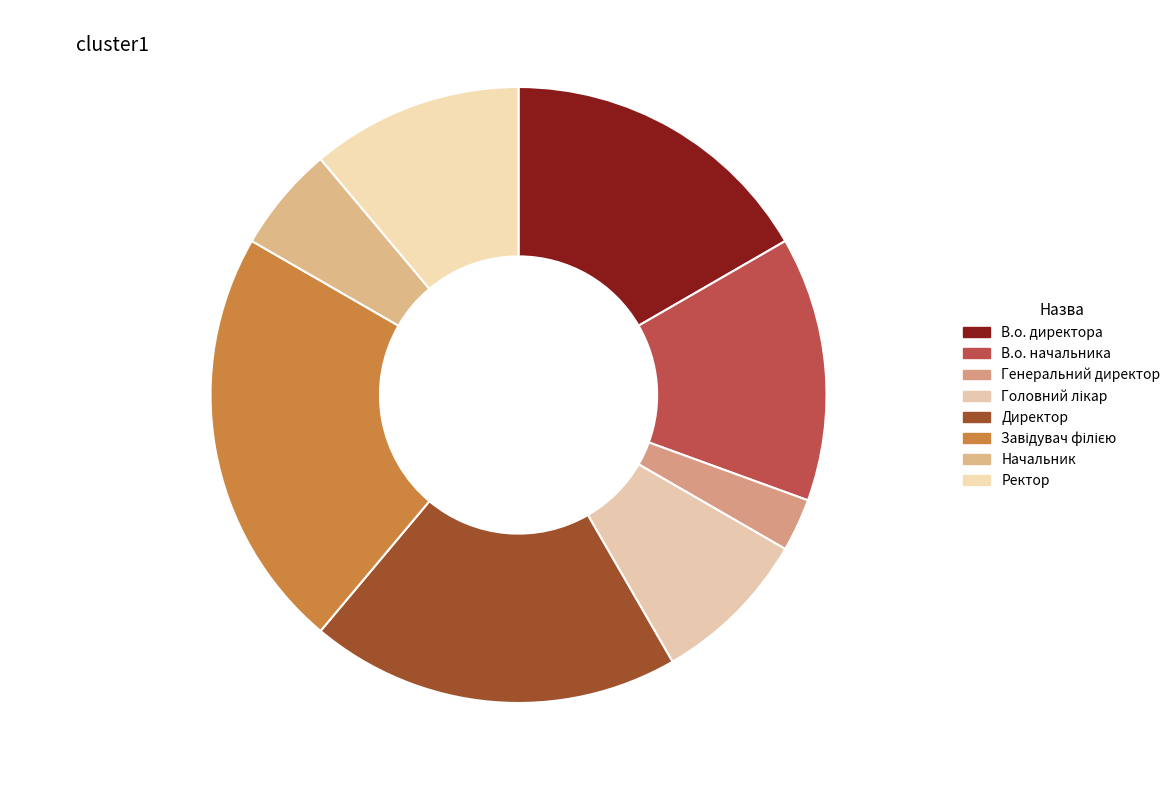

What percentage is NOT represented by Ректор?

88.9%